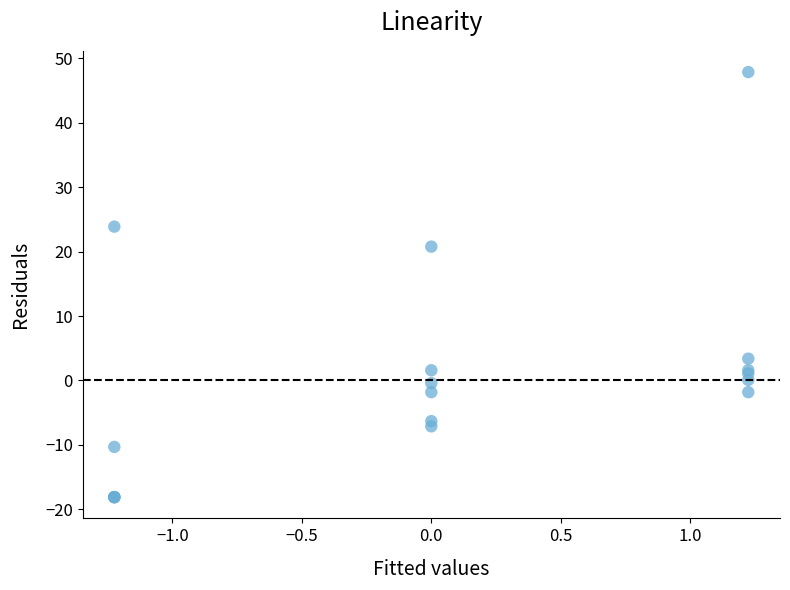

What Y value in the scatter plot is closest to 14?

20.8